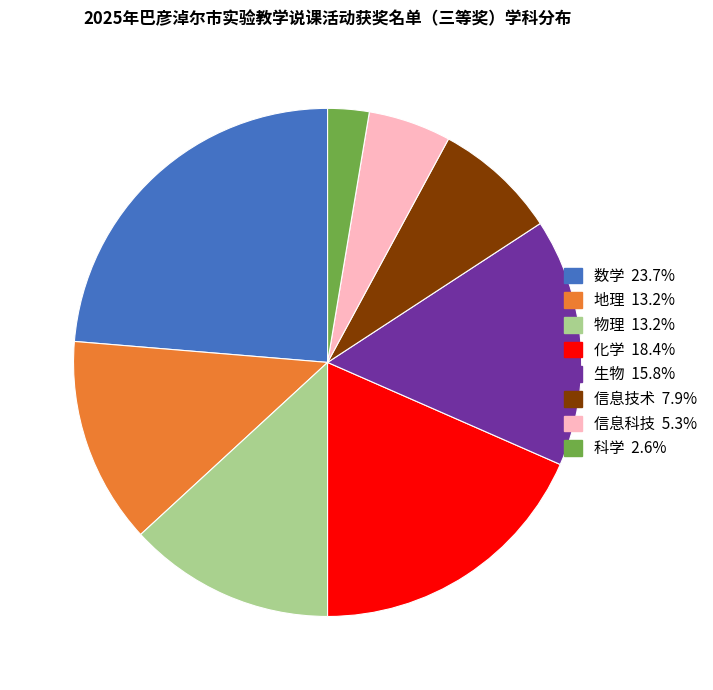

Is there any slice that represents more than half of the pie?

No